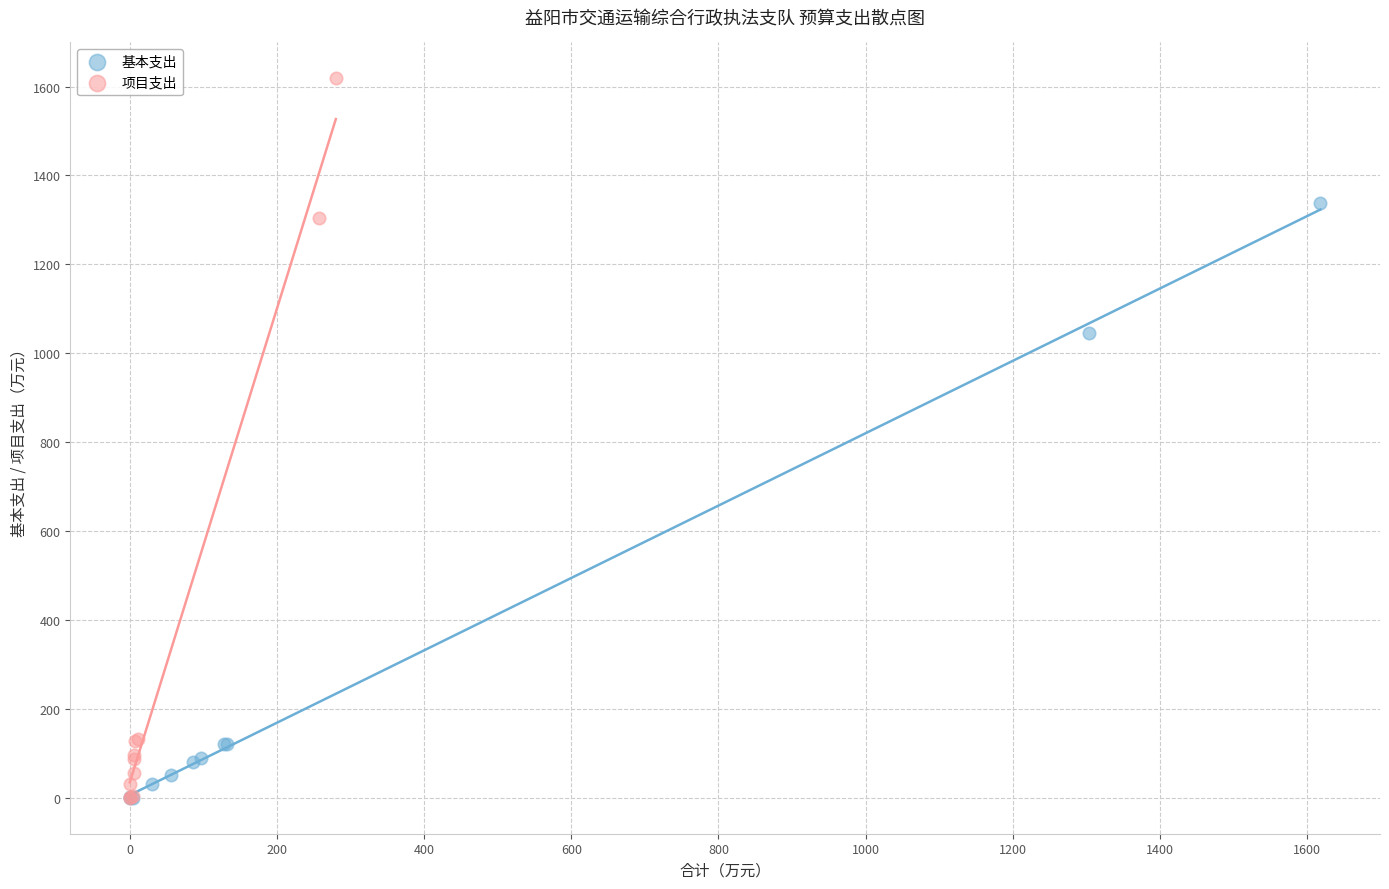

Which series has the widest spread of Y values?

项目支出